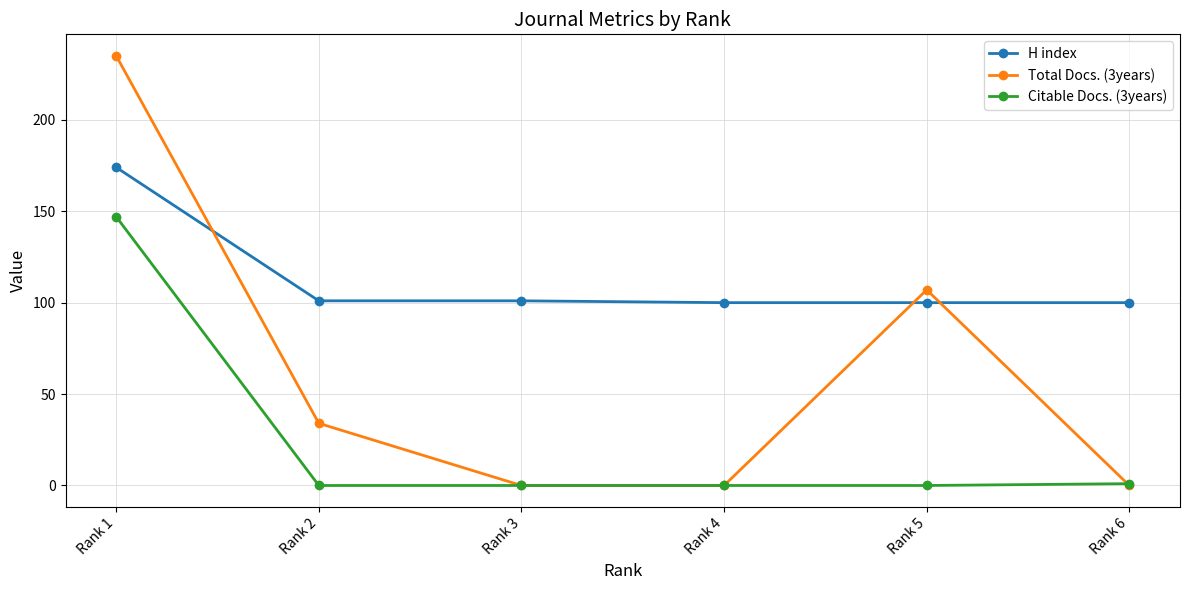

Which series changed the most between Rank 1 and Rank 3?

Total Docs. (3years)